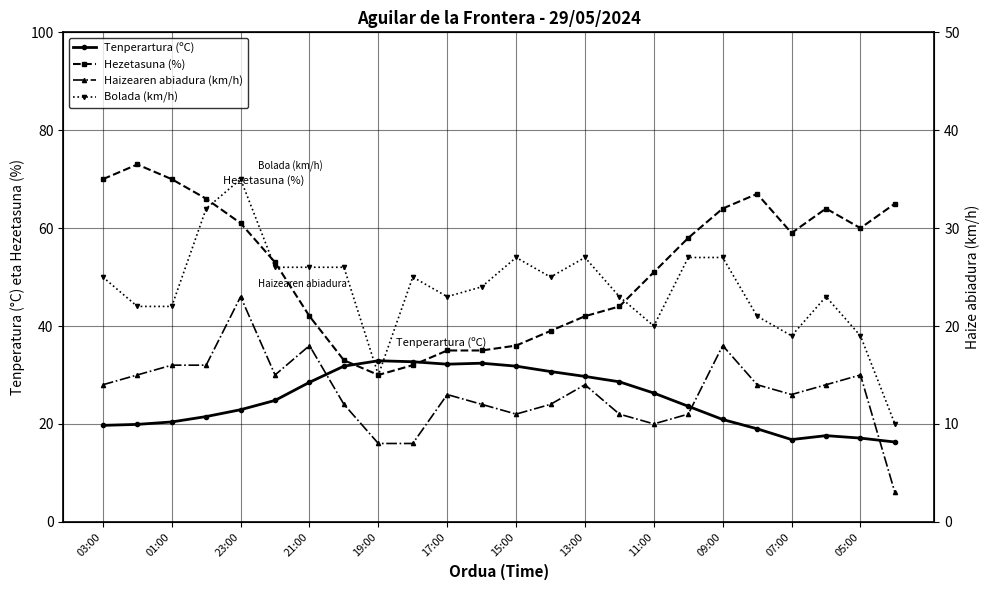

List the series in order of their peak value, highest first.

Hezetasuna (%), Bolada (km/h), Tenperartura (ºC), Haizearen abiadura (km/h)